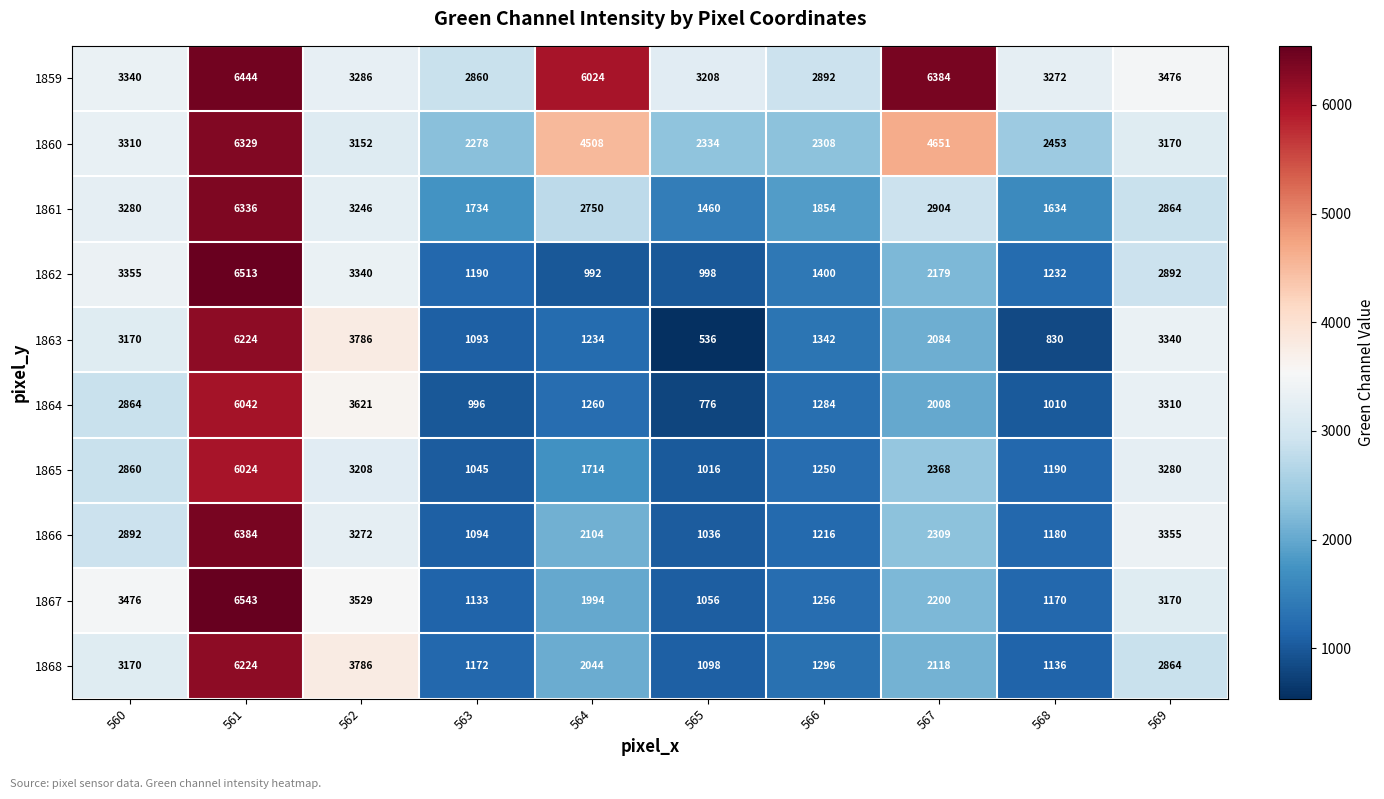

The 1864 series shows 3310 at 569. True or false?

True